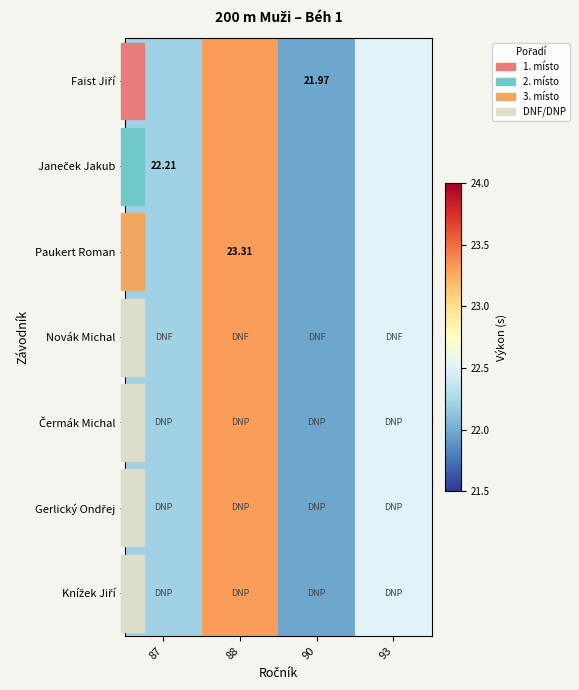

Rank the series at 93 from lowest to highest value.

Faist Jiří, Janeček Jakub, Paukert Roman, Novák Michal, Čermák Michal, Gerlický Ondřej, Knížek Jiří